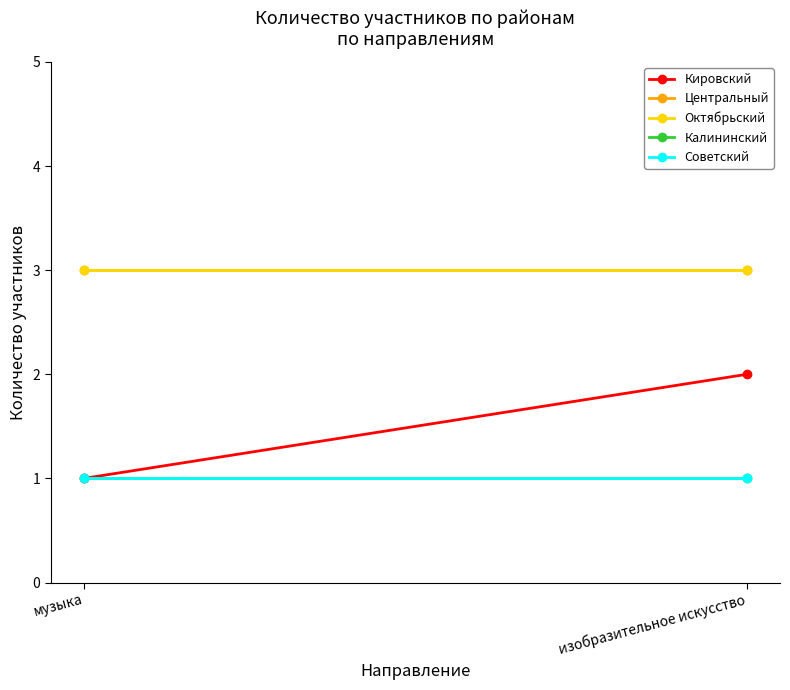

Is it true that Октябрьский equals 3 at изобразительное искусство?

True